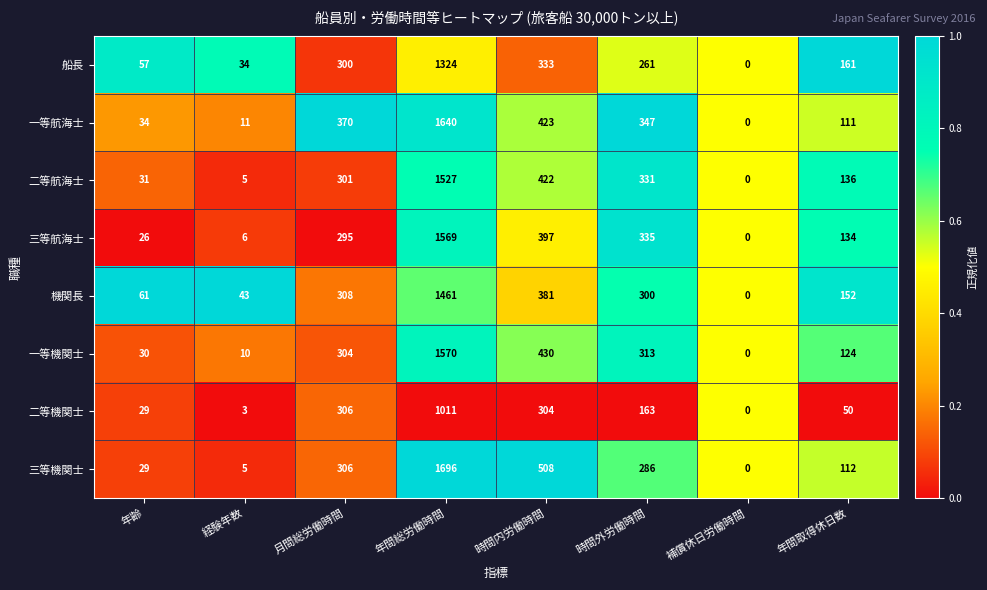

Where does the 機関長 series first go above 300?

月間総労働時間